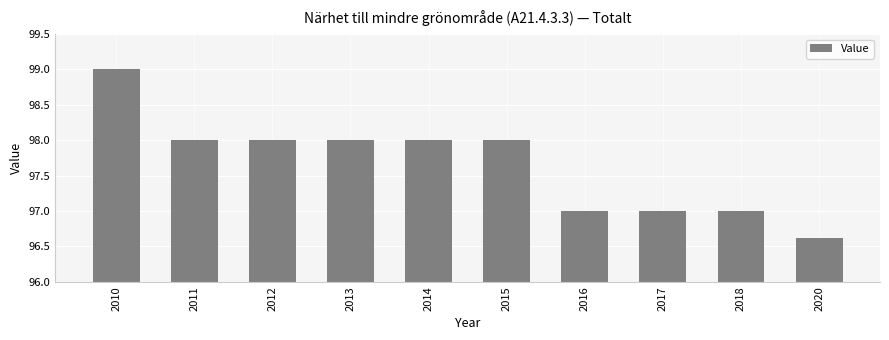

True or false: the data shows 21.2 at 2015.

False